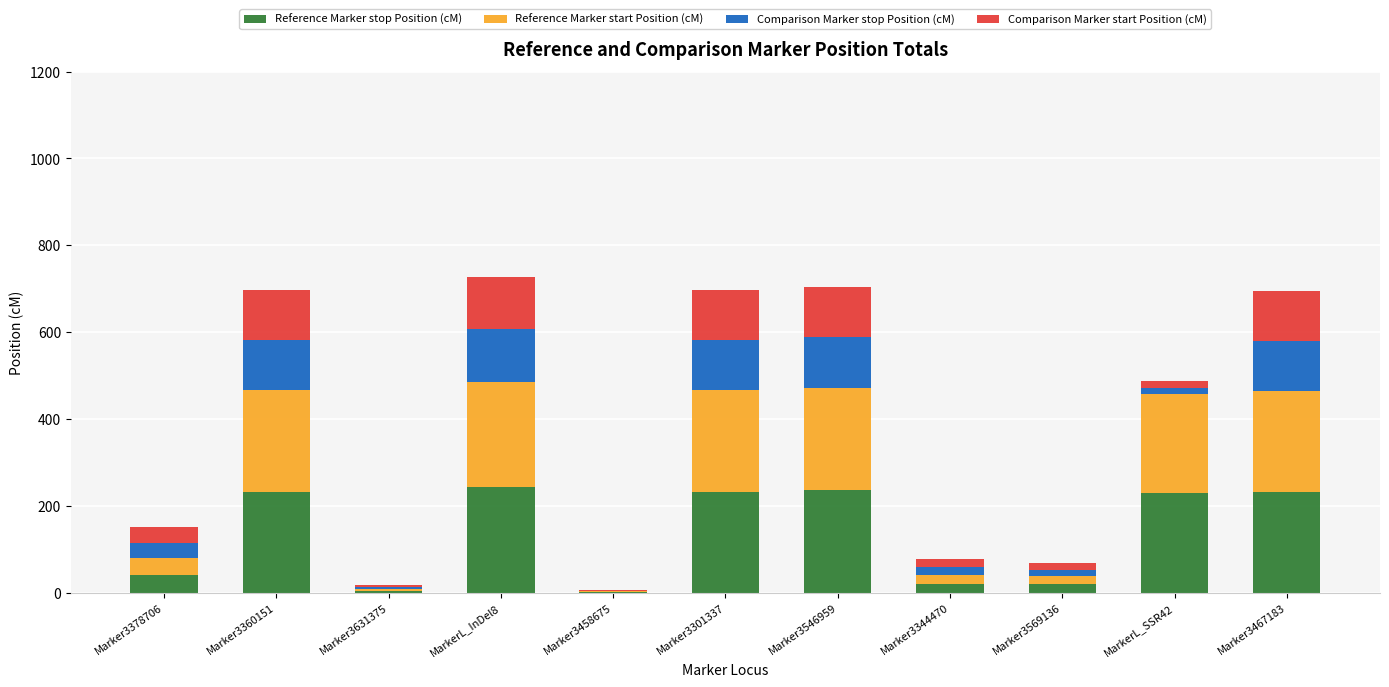

The Reference Marker stop Position (cM) series shows 383.9 at Marker3467183. True or false?

False